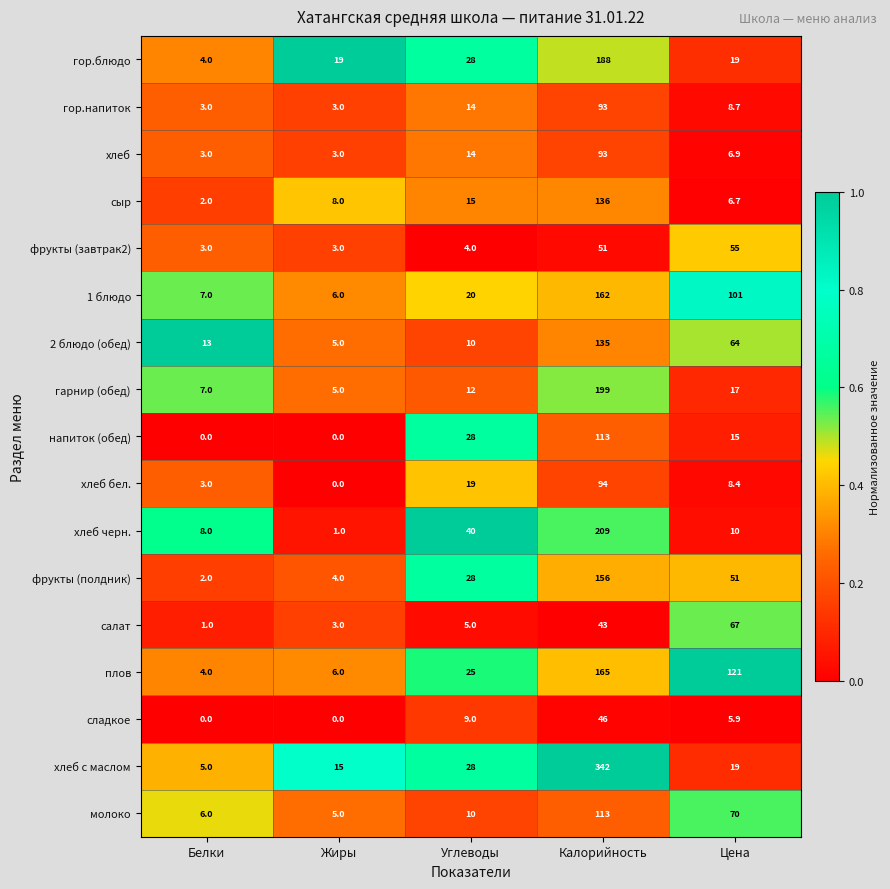

Where is хлеб бел. nearest to the value 47?

Углеводы